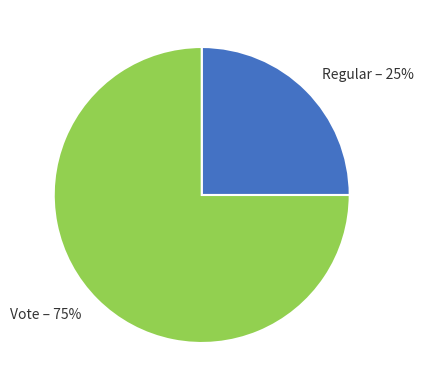

Is Regular the majority of the pie?

No